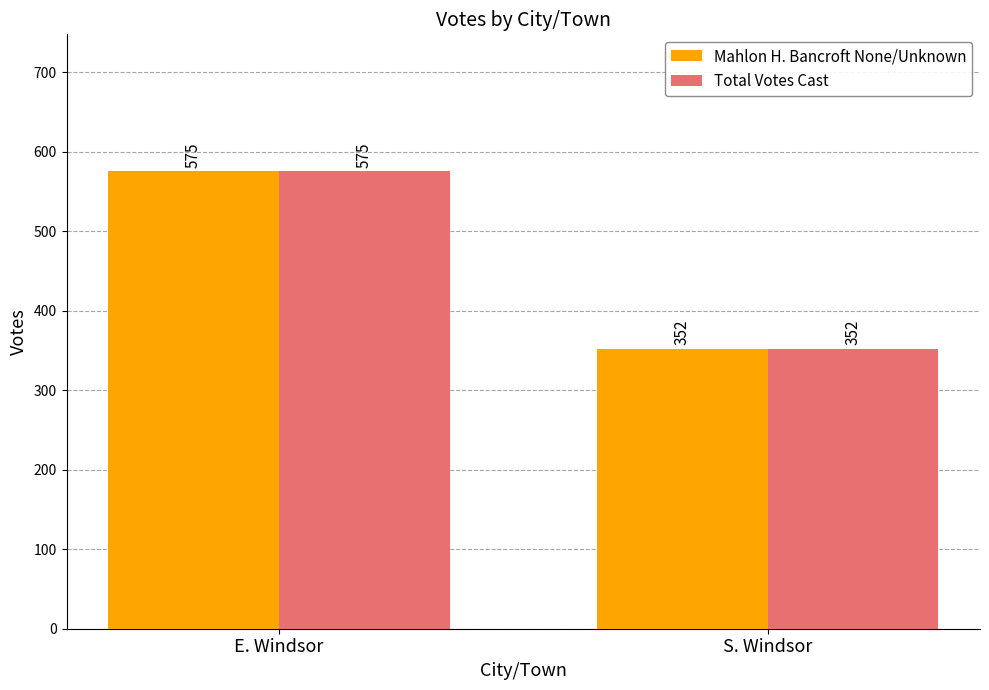

Rank the categories by Mahlon H. Bancroft None/Unknown value from highest to lowest.

E. Windsor, S. Windsor